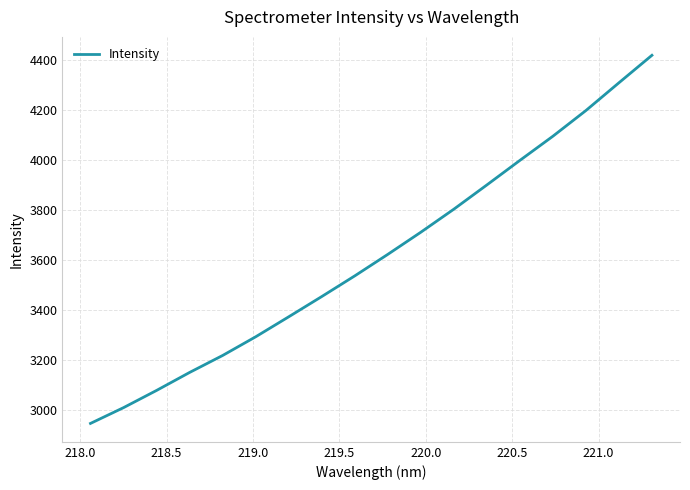

What is the sum of all values?

65129.0